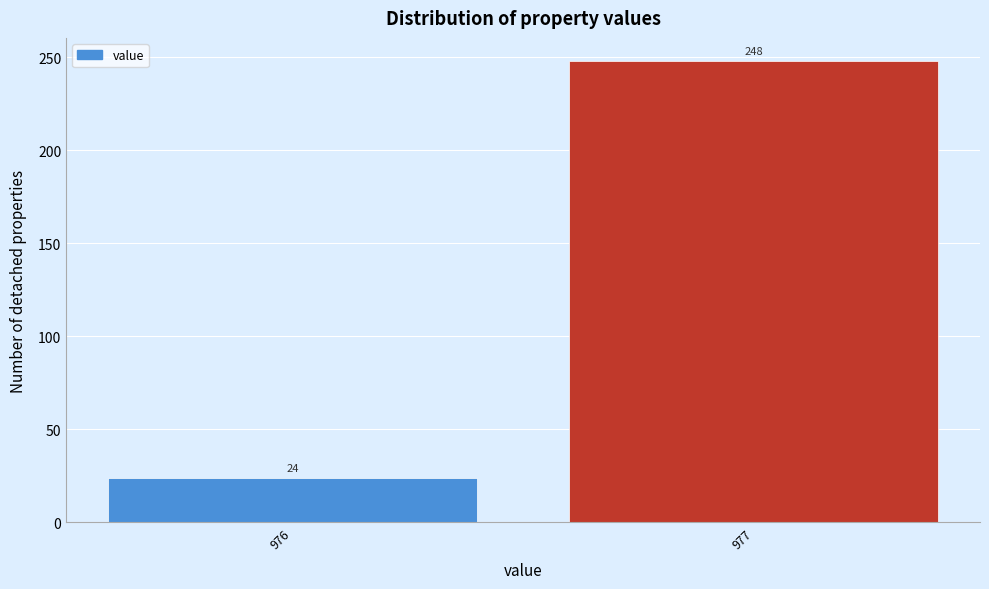

Reading left to right, list all the values displayed in this chart.

976=24	977=248